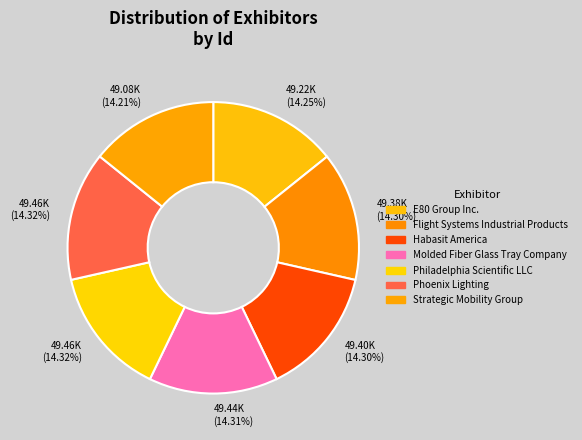

Count the number of slices in the pie.

7